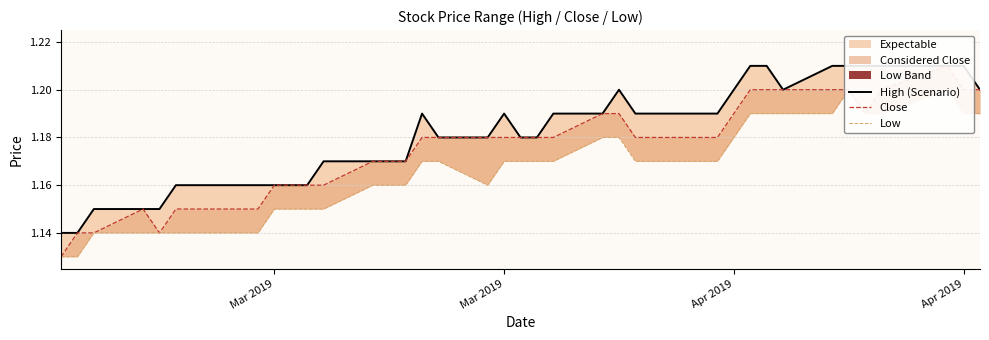

What is the sum of all High (Scenario) values?

47.2